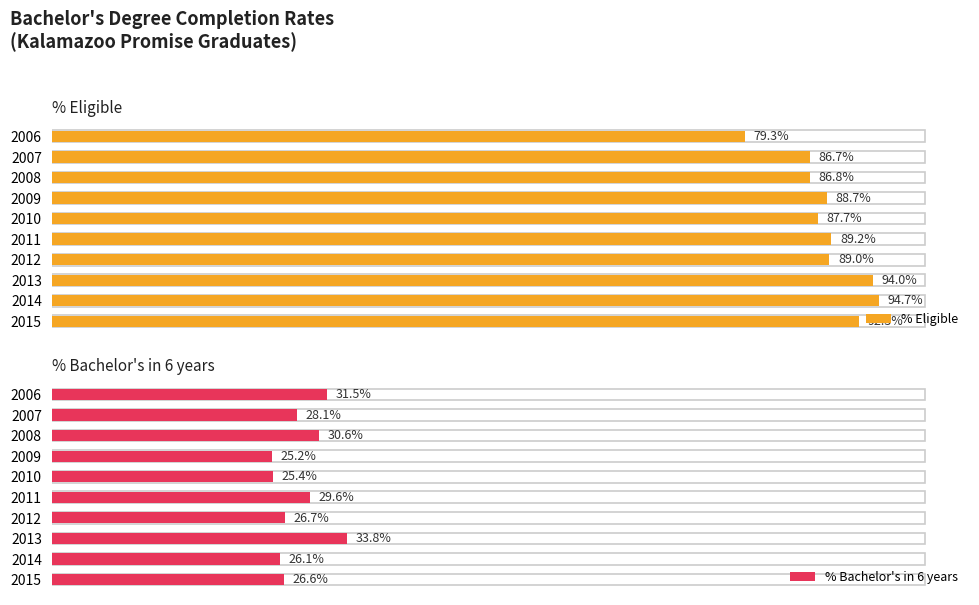

List the labels in order of % Bachelor's in 6 years value, largest first.

2013, 2006, 2008, 2011, 2007, 2012, 2015, 2014, 2010, 2009